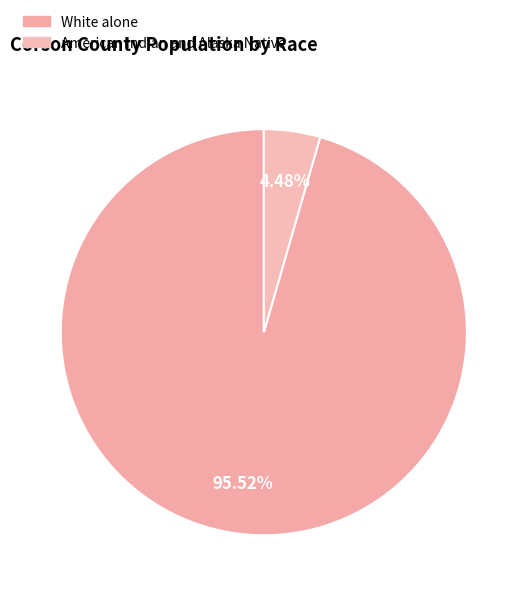

Which slice is the largest?

White alone